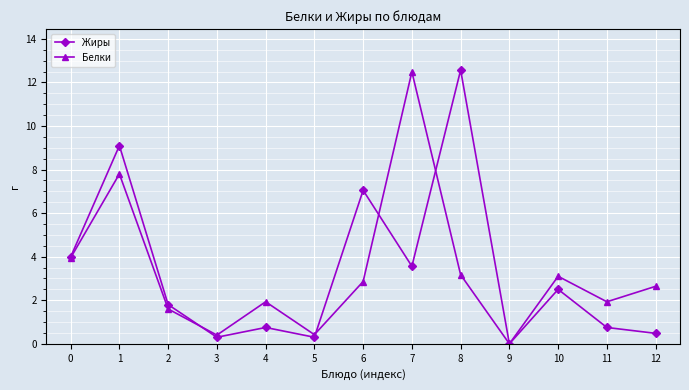

Which category has the lowest value in the Жиры series?

9